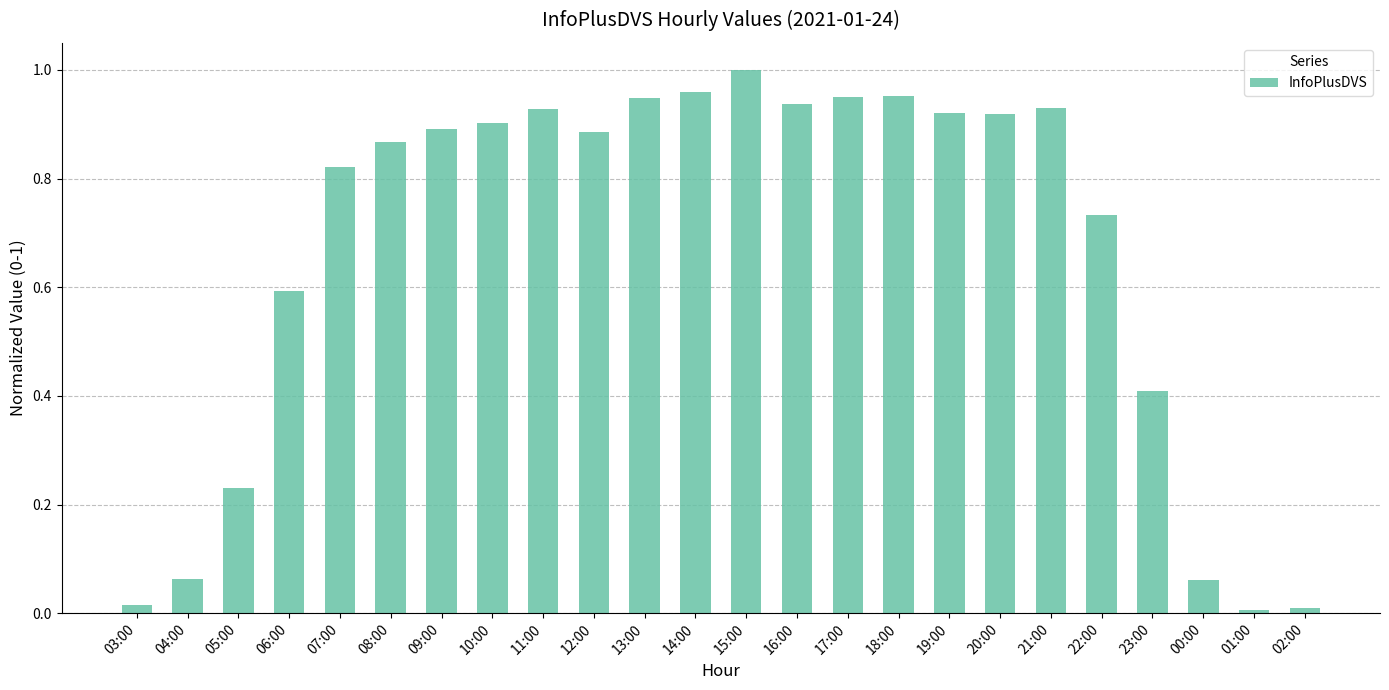

What is the change in value from 07:00 to 23:00?

-0.4